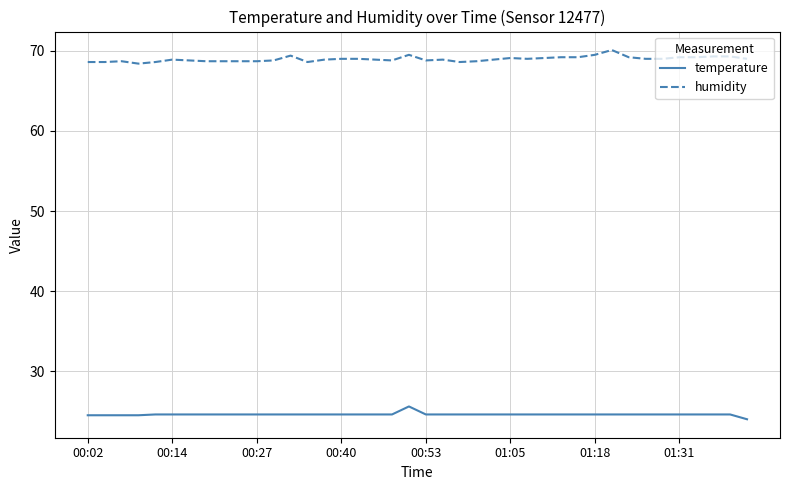

Which series has the largest total across all categories?

humidity